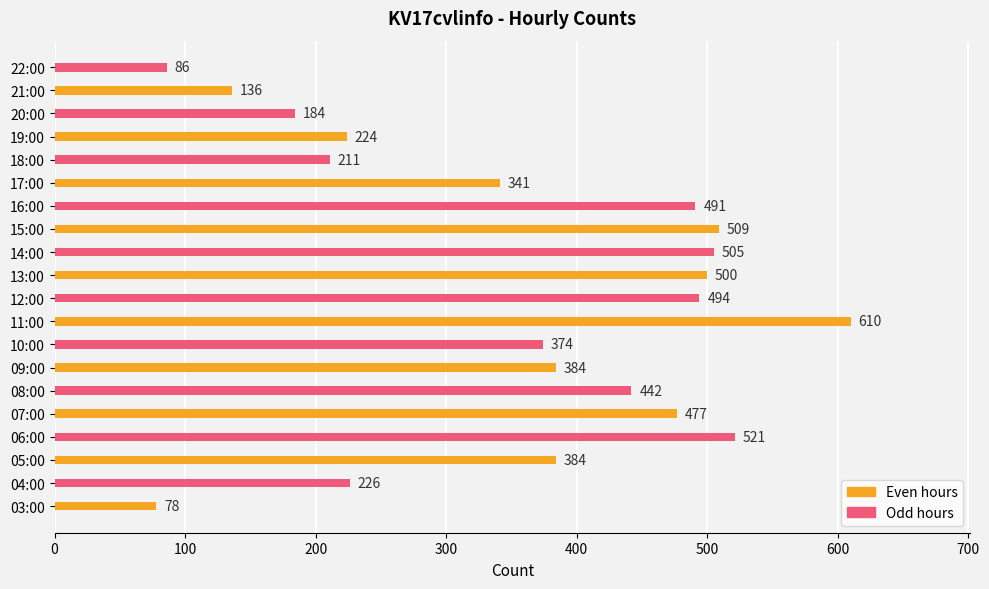

Does the chart contain stacked bars?

No